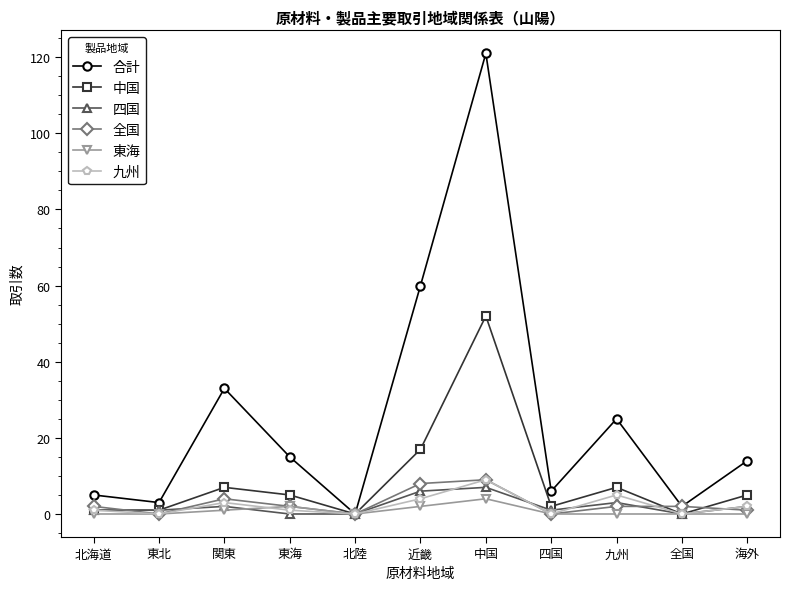

What is the difference between the second highest and second lowest values in the 九州 series?

5